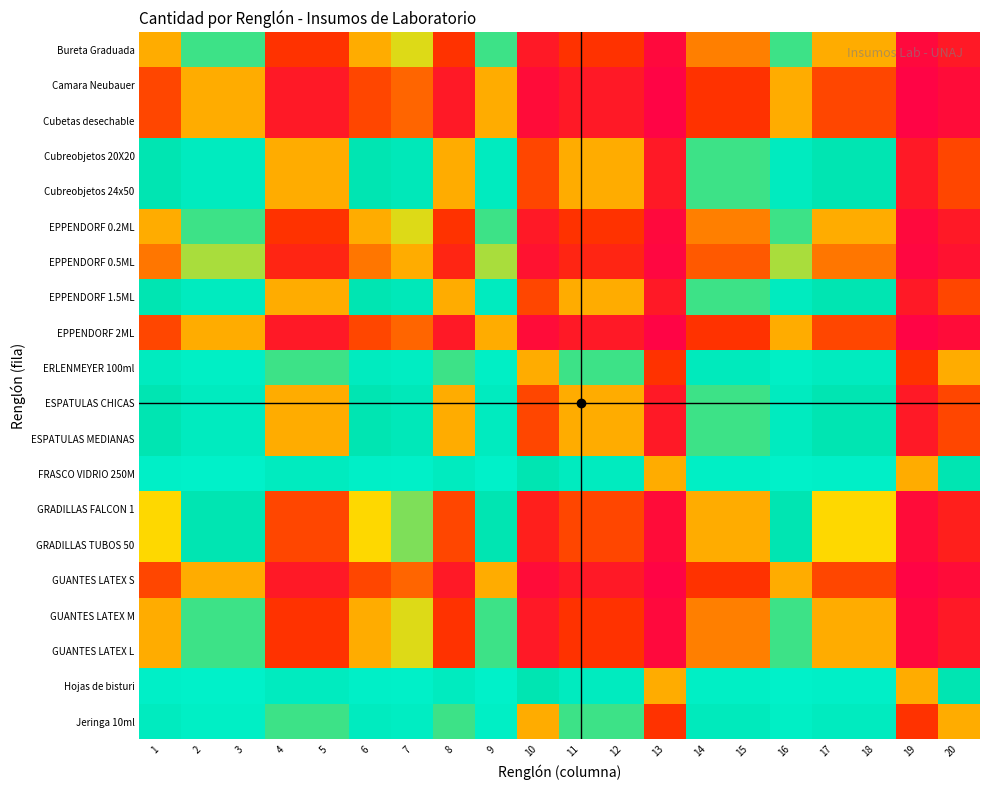

List the series in order of their peak value, lowest first.

Camara Neubauer, Cubetas desechable, EPPENDORF 2ML, GUANTES LATEX S, EPPENDORF 0.5ML, Bureta Graduada, EPPENDORF 0.2ML, GUANTES LATEX M, GUANTES LATEX L, GRADILLAS FALCON 1, GRADILLAS TUBOS 50, Cubreobjetos 20X20, Cubreobjetos 24x50, EPPENDORF 1.5ML, ESPATULAS CHICAS, ESPATULAS MEDIANAS, ERLENMEYER 100ml, Jeringa 10ml, FRASCO VIDRIO 250M, Hojas de bisturi